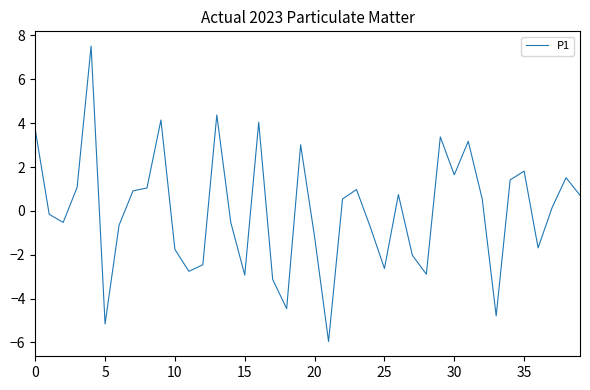

What is the greatest value displayed?

7.5